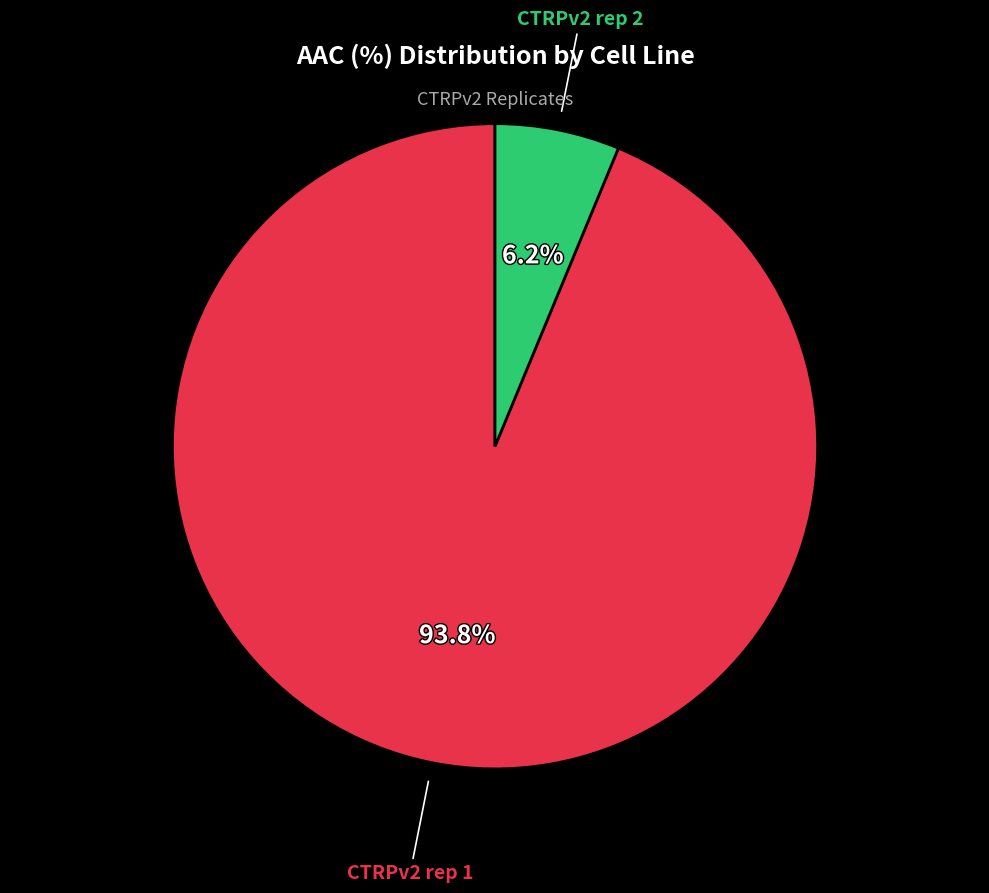

Which has a higher value, CTRPv2 rep 2 or CTRPv2 rep 1?

CTRPv2 rep 1